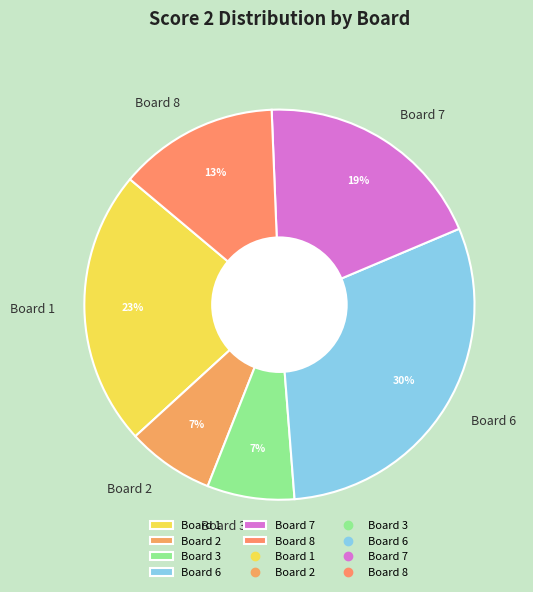

Combined, do Board 3 and Board 1 account for over 50%?

No